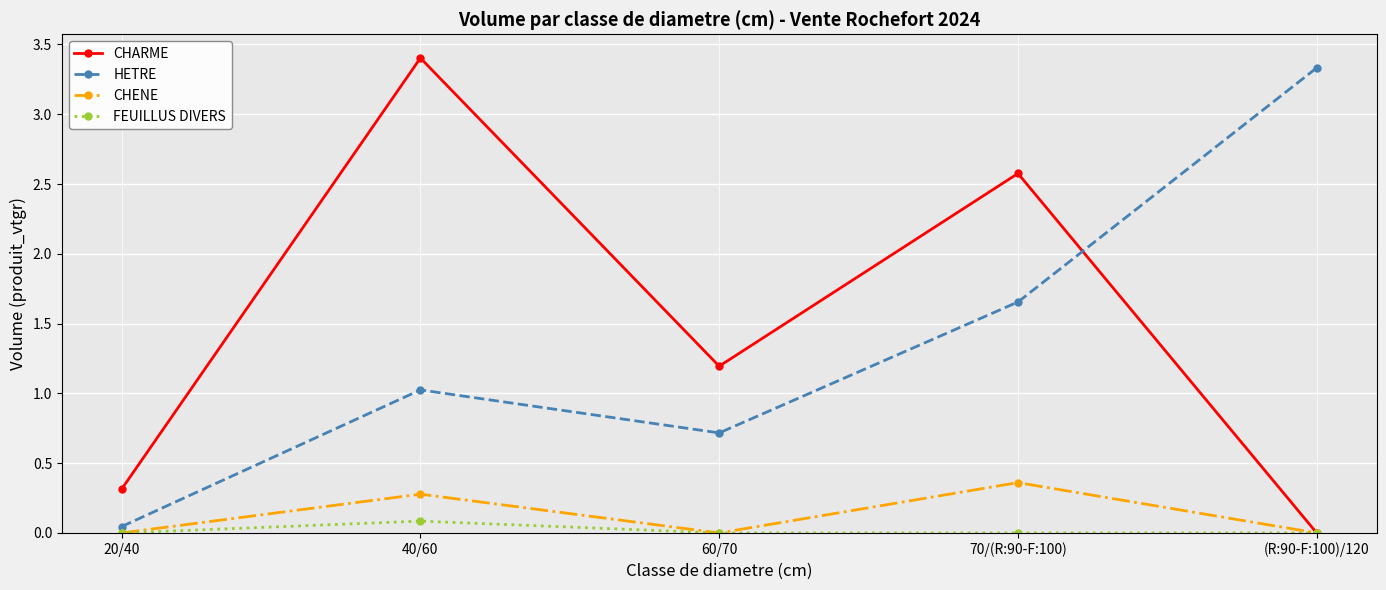

Count the CHENE values in the range 0 to 1.

5